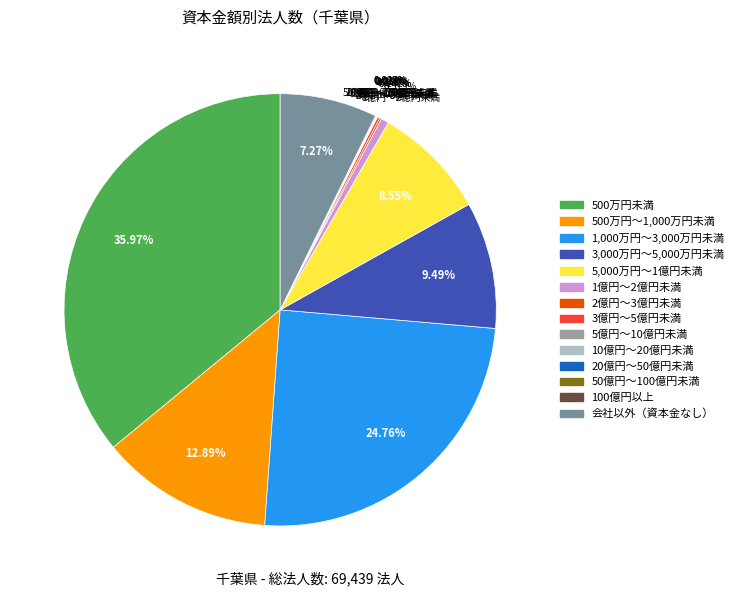

Does any single category account for the majority?

No